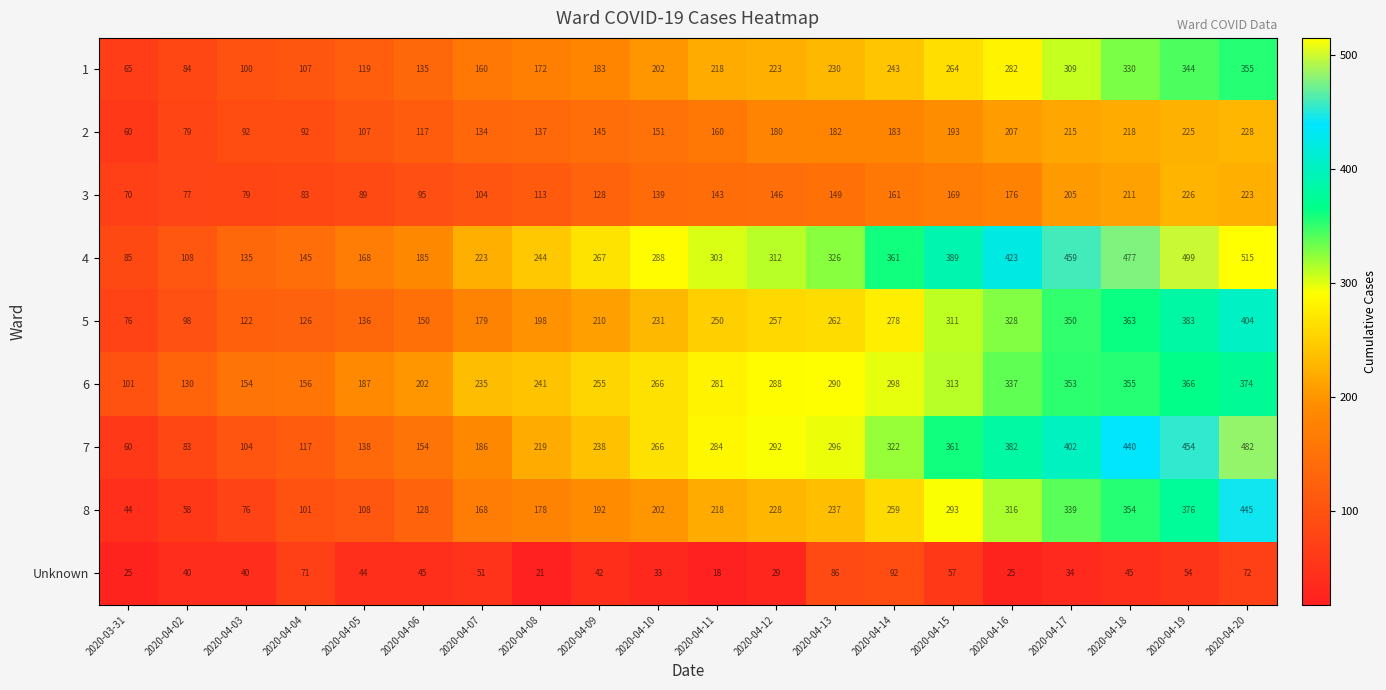

Which category has the lowest value across all series?

2020-04-11